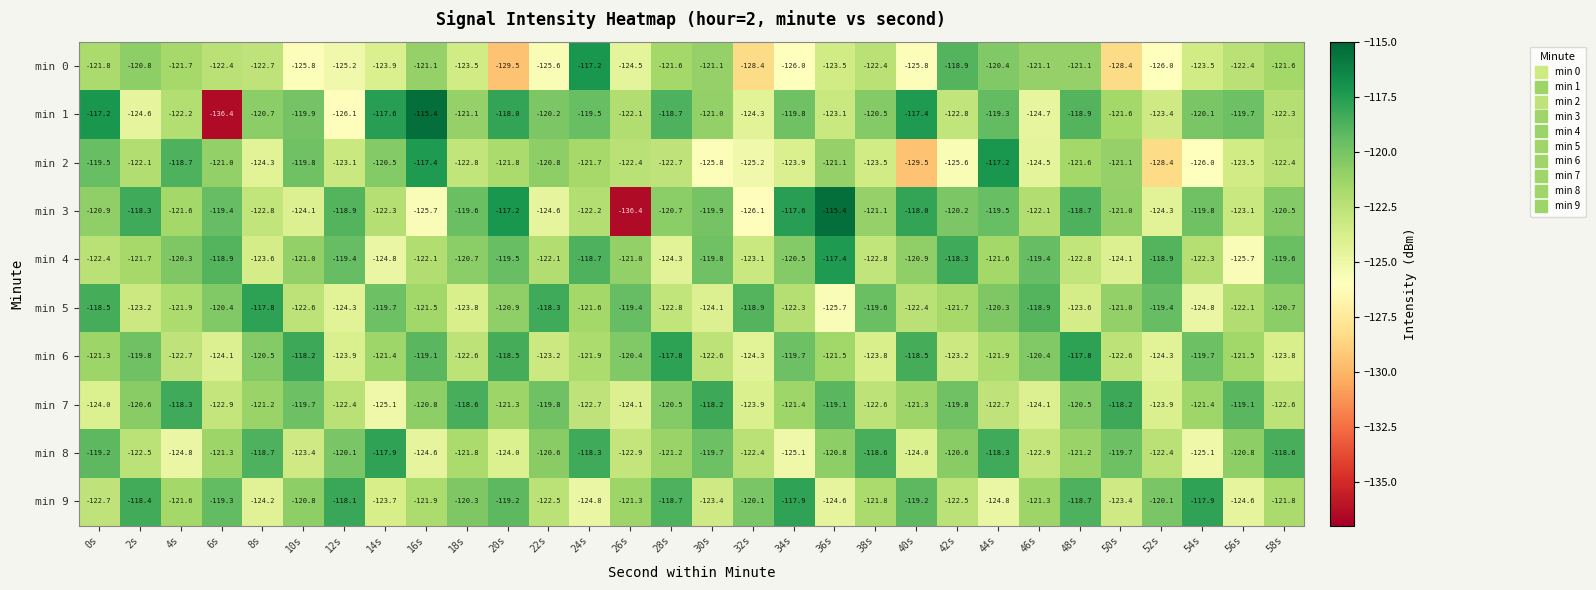

What is the total value across all series at 32s?

-1236.7